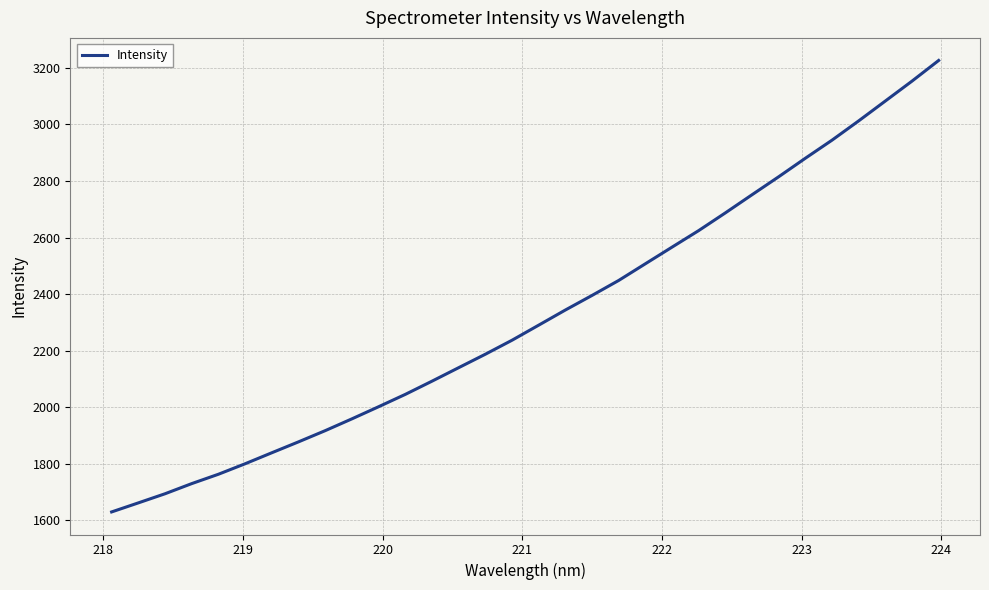

What is the difference between the maximum and minimum values?

1596.4